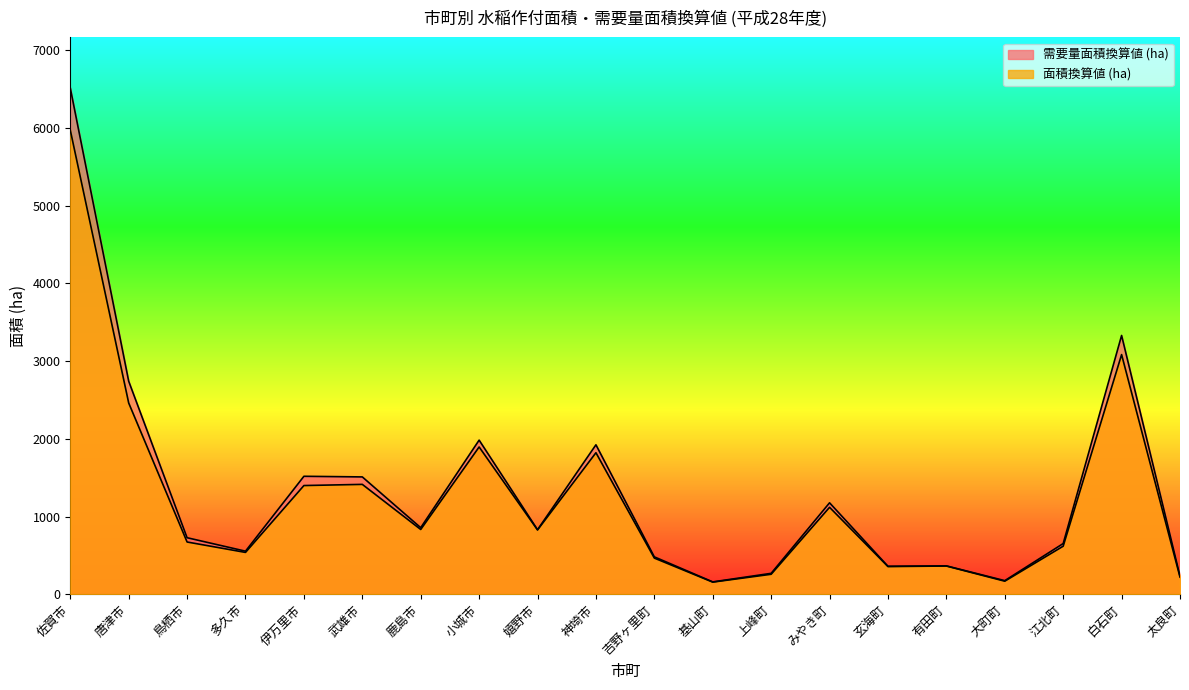

Does the chart have visible grid lines?

No